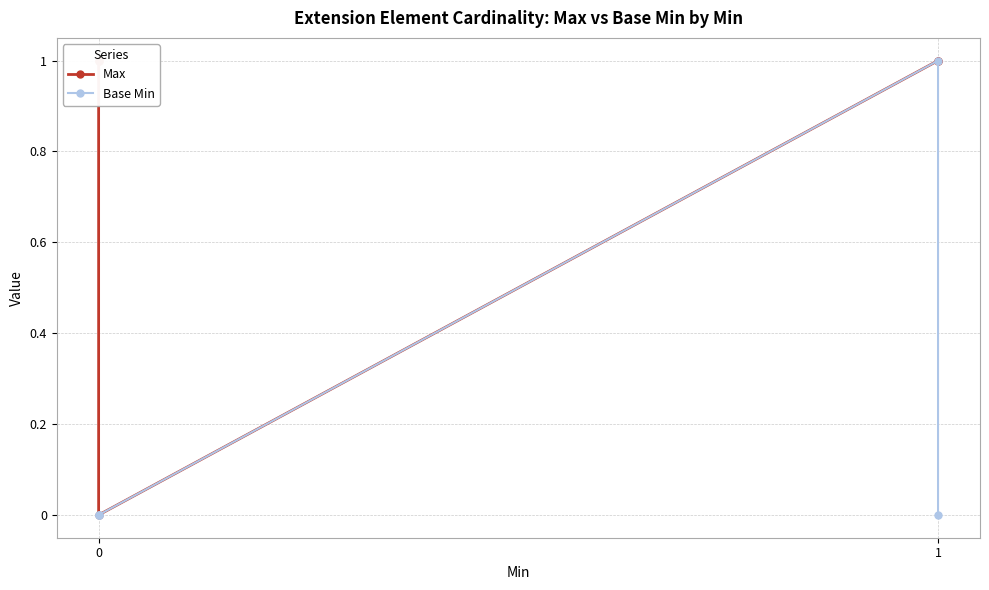

What are all the series names shown in the legend?

Max, Base Min